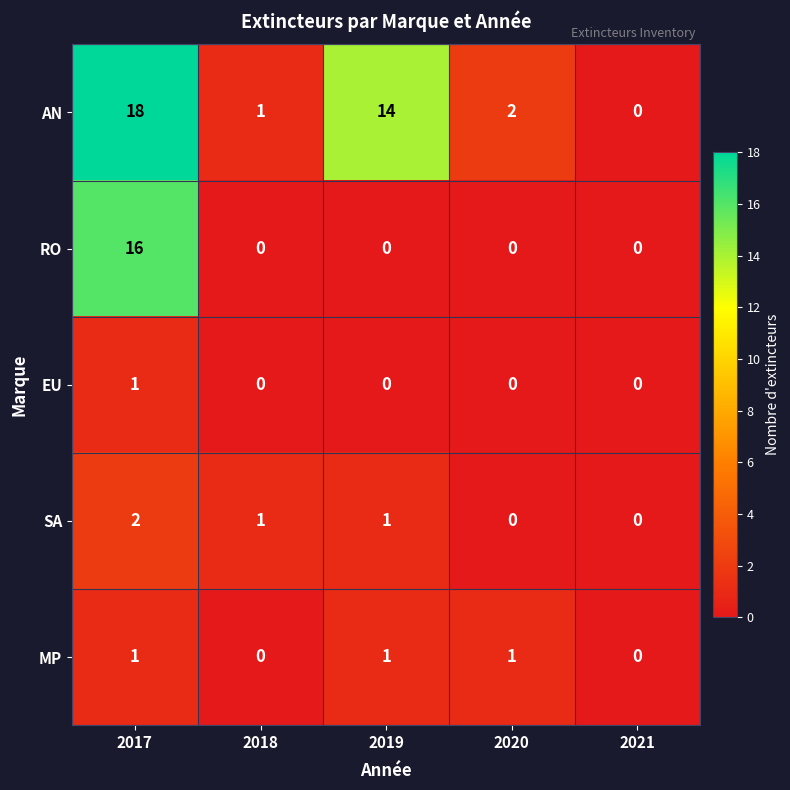

Which series has the largest range (max minus min)?

AN